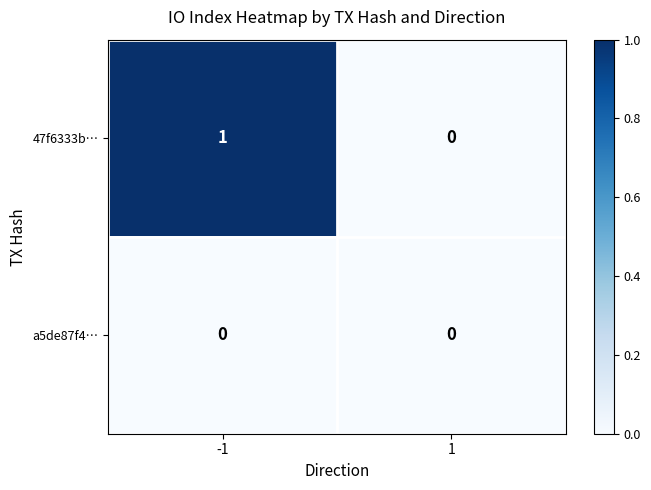

Reading left to right, list all the values displayed in this chart.

47f6333b…: -1=1	1=0
a5de87f4…: -1=0	1=0